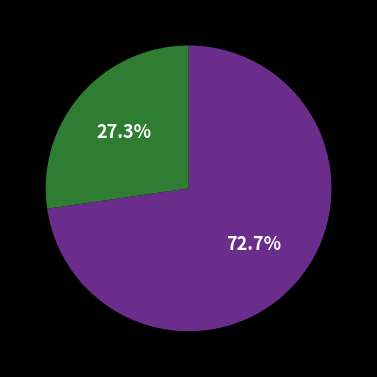

Does any single category account for the majority?

Yes